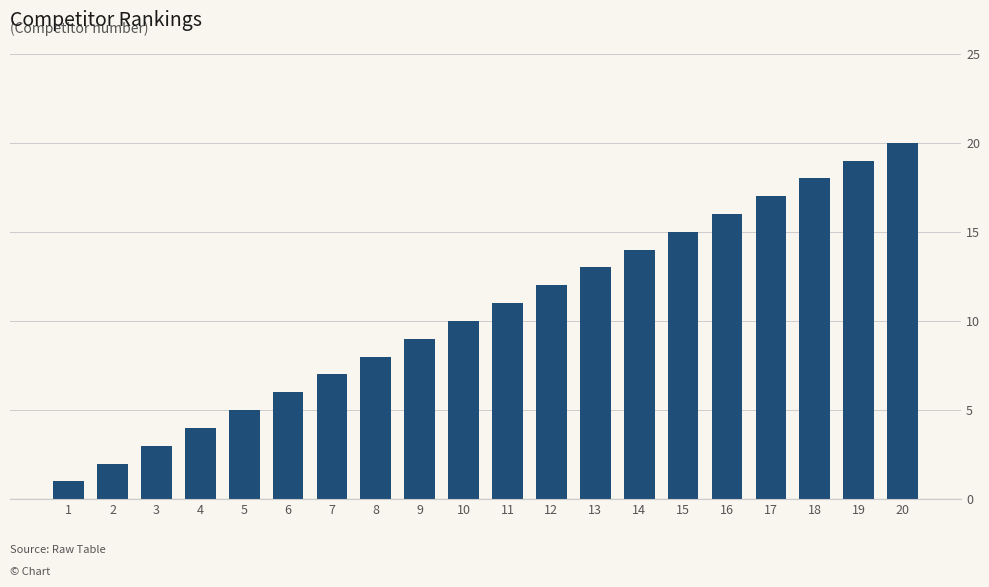

What is the change in value from 12 to 19?

+7